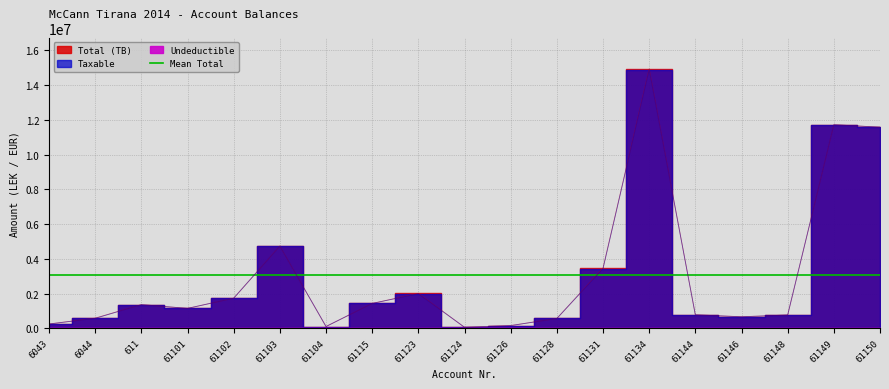

Which category has the highest value in the Total (TB) series?

61134